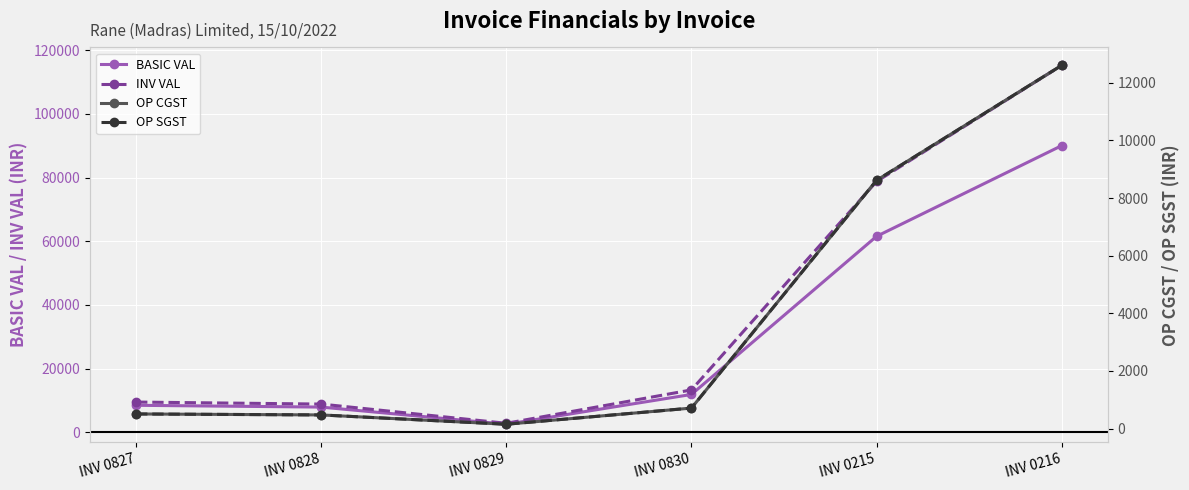

Reading left to right, transcribe all the data shown in this chart.

BASIC VAL: INV 0827=8475.0	INV 0828=7910.0	INV 0829=2520.0	INV 0830=11880.0	INV 0215=61543.0	INV 0216=90036.8
INV VAL: INV 0827=9492.0	INV 0828=8859.2	INV 0829=2822.4	INV 0830=13305.6	INV 0215=78775.1	INV 0216=115247.1
OP CGST: INV 0827=508.5	INV 0828=474.6	INV 0829=151.2	INV 0830=712.8	INV 0215=8616.0	INV 0216=12605.1
OP SGST: INV 0827=508.5	INV 0828=474.6	INV 0829=151.2	INV 0830=712.8	INV 0215=8616.0	INV 0216=12605.1